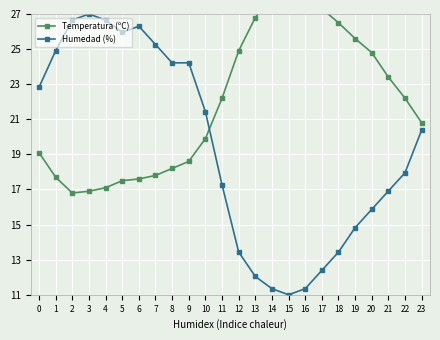

Between 23 and 13, which is larger?

13